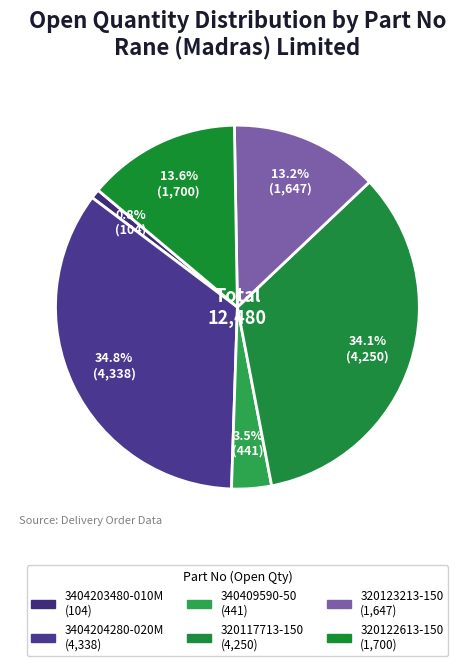

How many segments does this pie chart have?

6